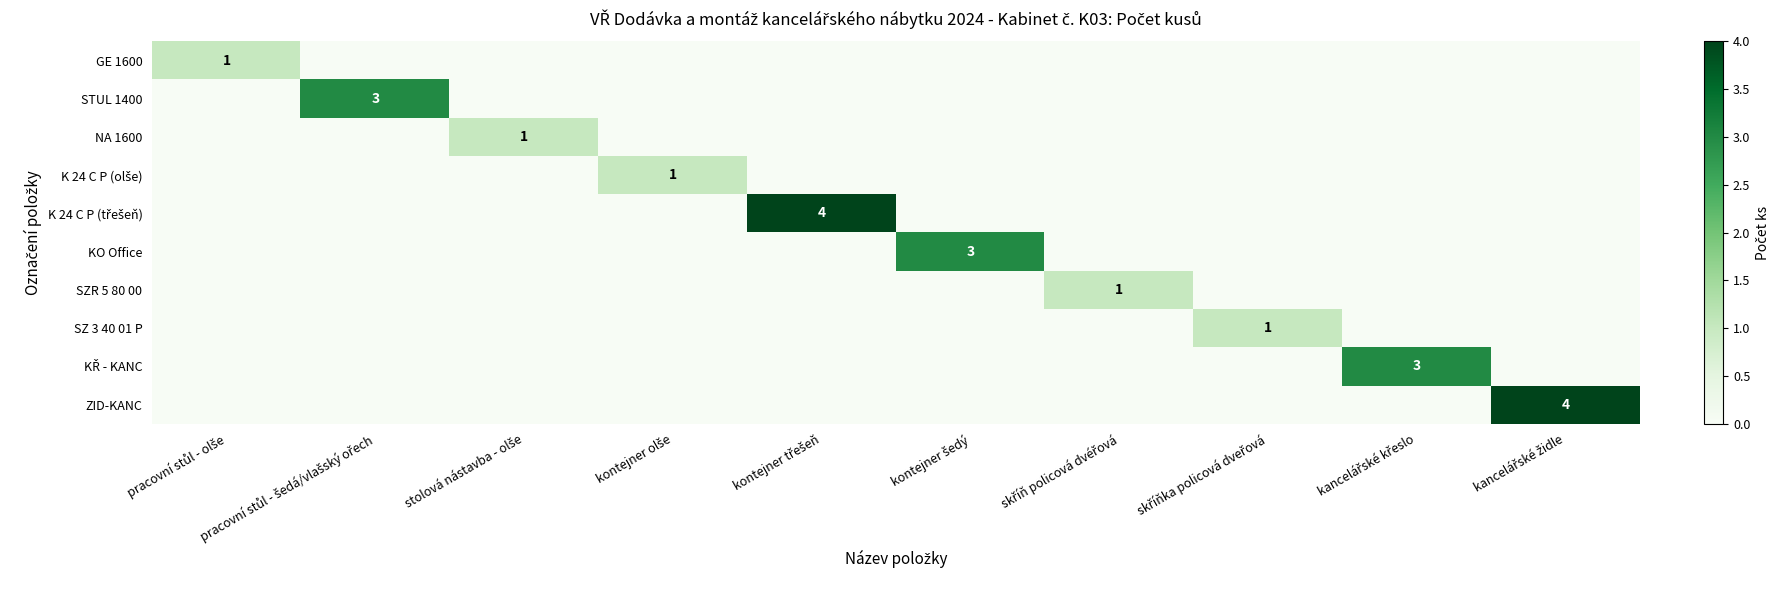

The NA 1600 series shows 0 at kontejner třešeň. True or false?

True